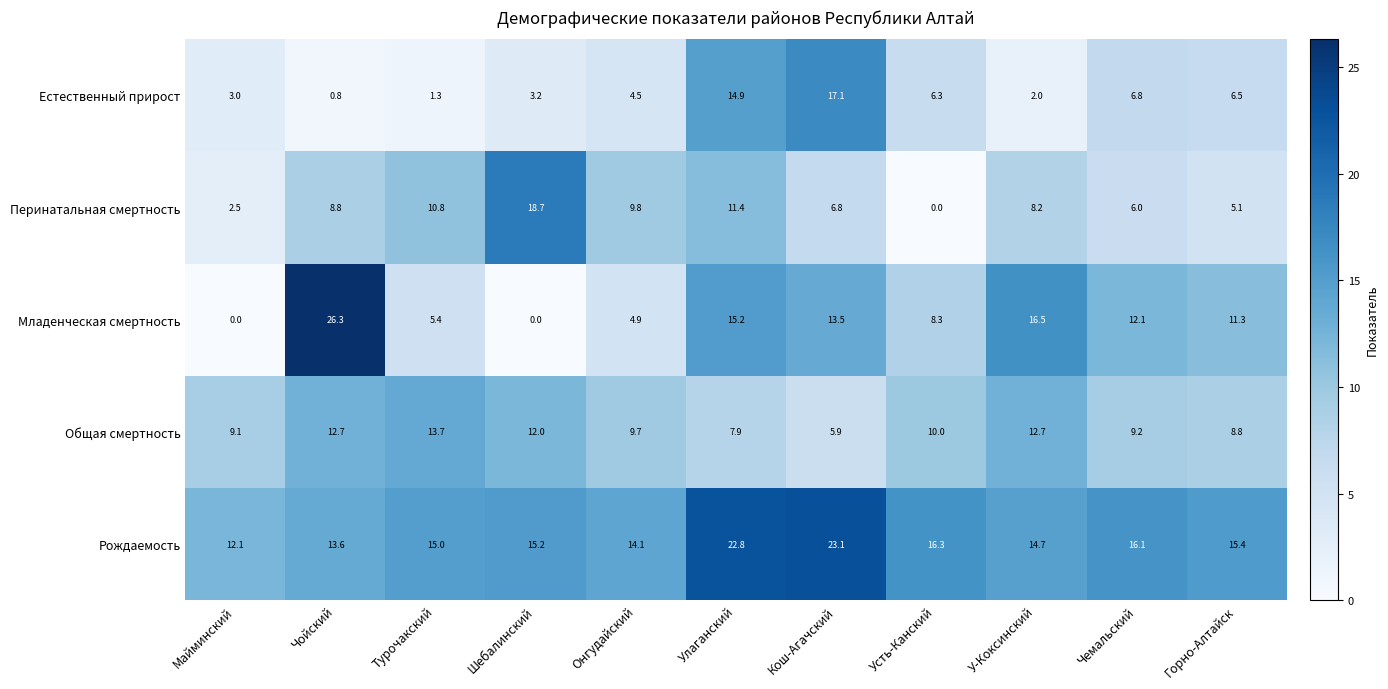

Rank the series at Шебалинский from highest to lowest value.

Перинатальная смертность, Рождаемость, Общая смертность, Естественный прирост, Младенческая смертность